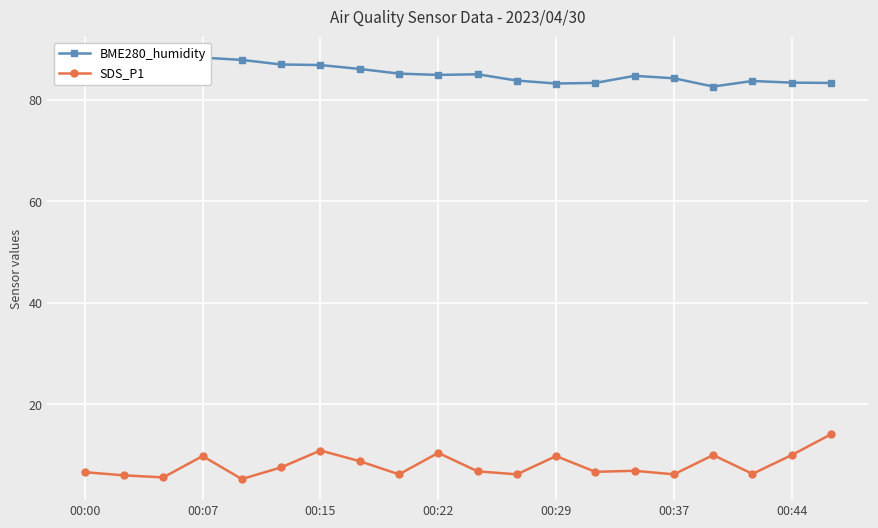

What is the maximum value for SDS_P1?

14.1